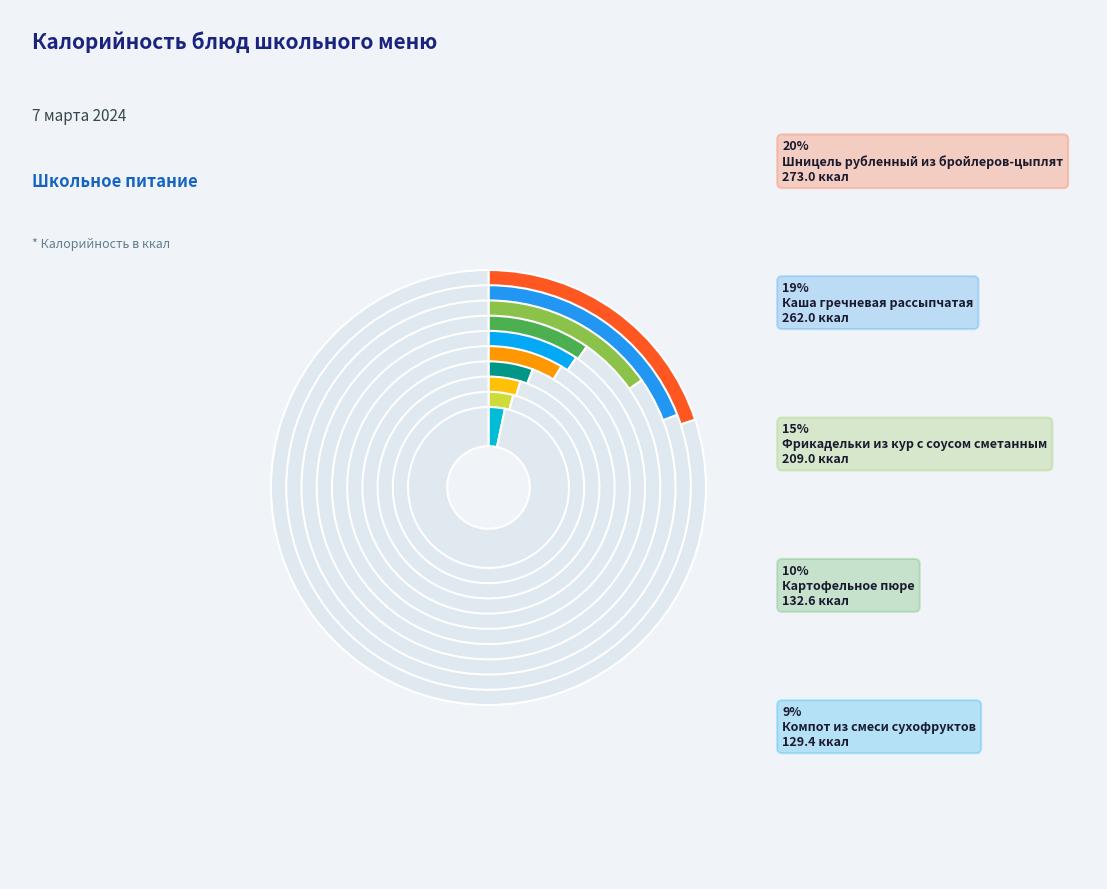

To the nearest percent, what is the combined percentage of Шницель рубленный из бройлеров-цыплят and Хлеб пшеничный (завтрак)?

25%